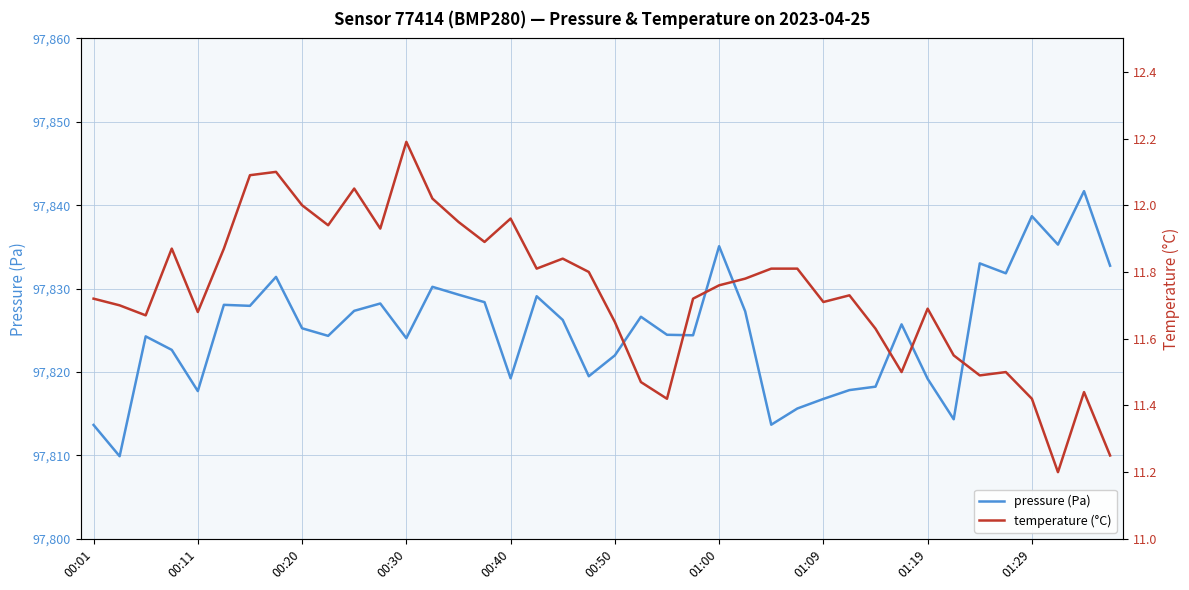

At which category is the sum across all series the highest?

38